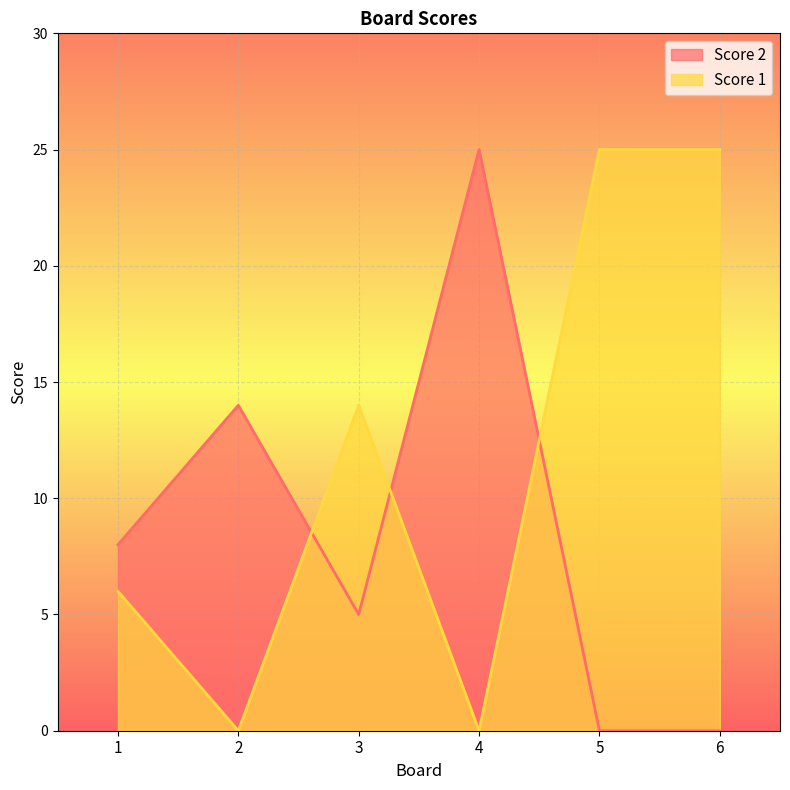

True or false: Score 2 and Score 1 intersect in this chart.

True